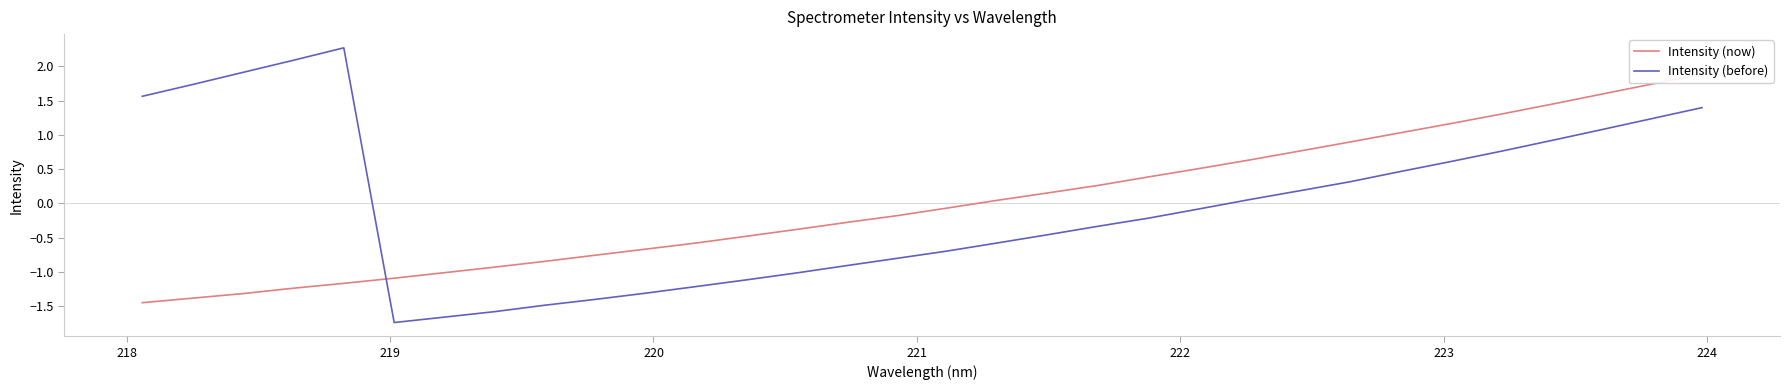

What is the maximum value for Intensity (before)?

2.3